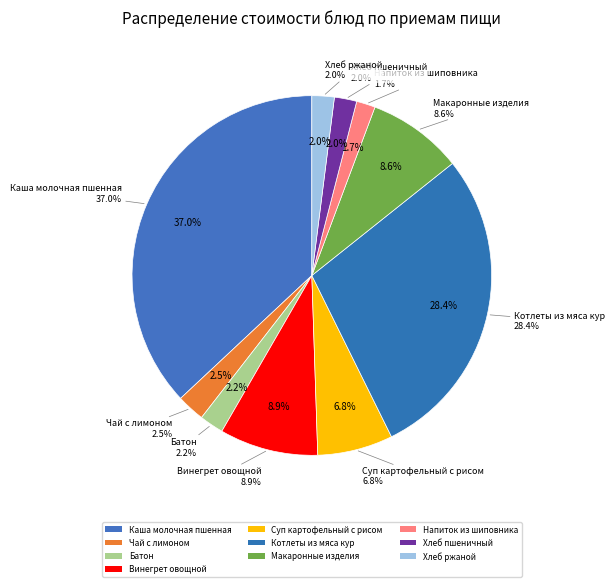

Between Чай с лимоном and Напиток из шиповника, which is larger?

Чай с лимоном